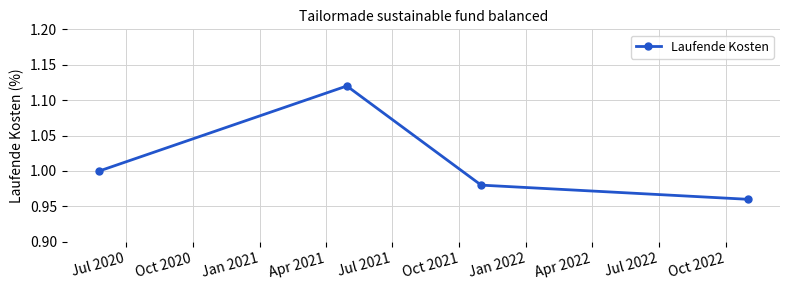

How many points are higher than both their immediate neighbors (excluding endpoints)?

1